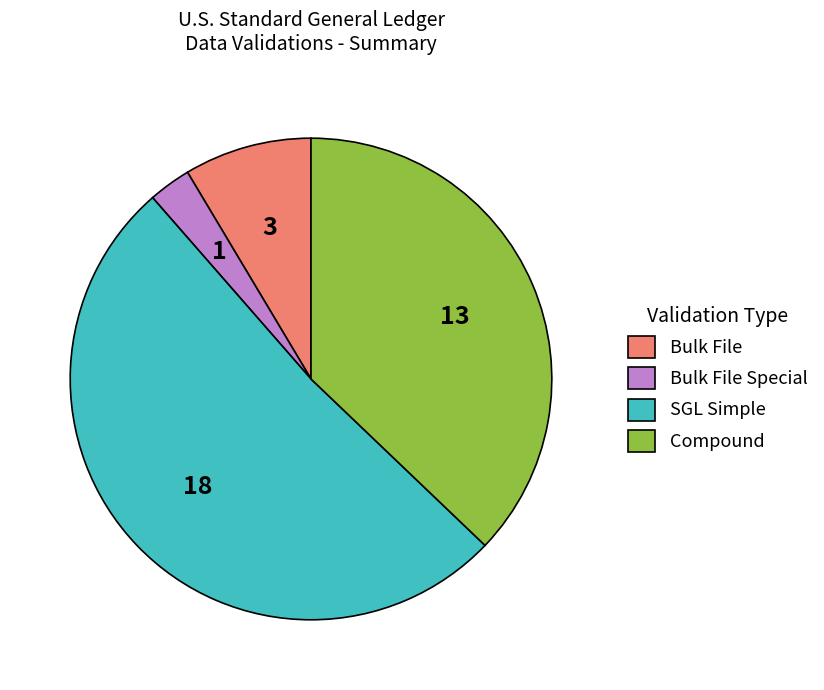

What is the majority slice?

SGL Simple